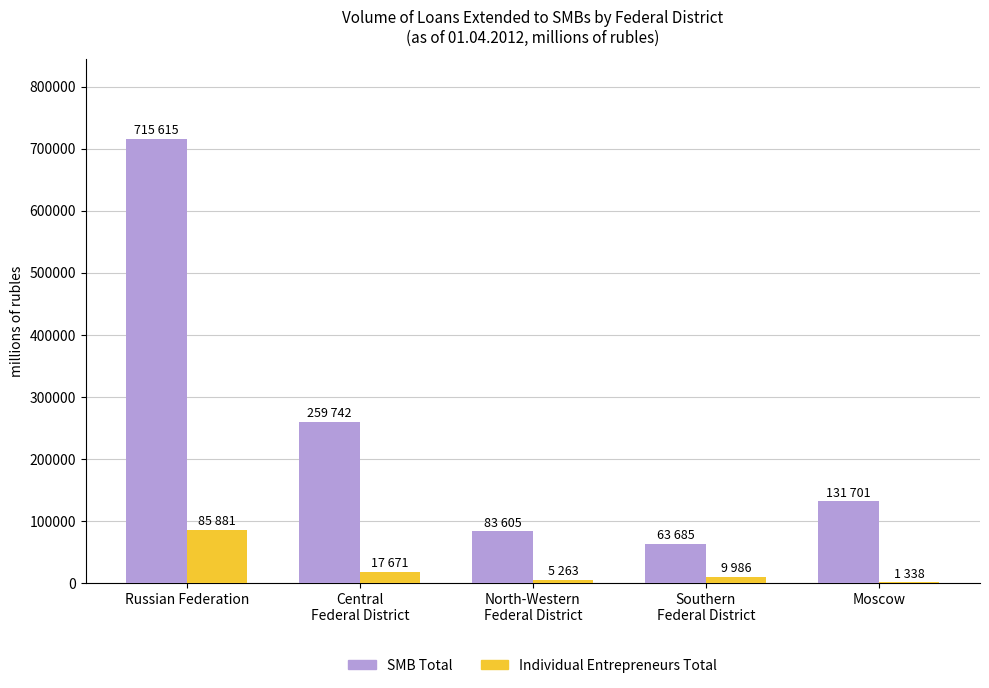

At which category is the sum across all series the highest?

Russian Federation